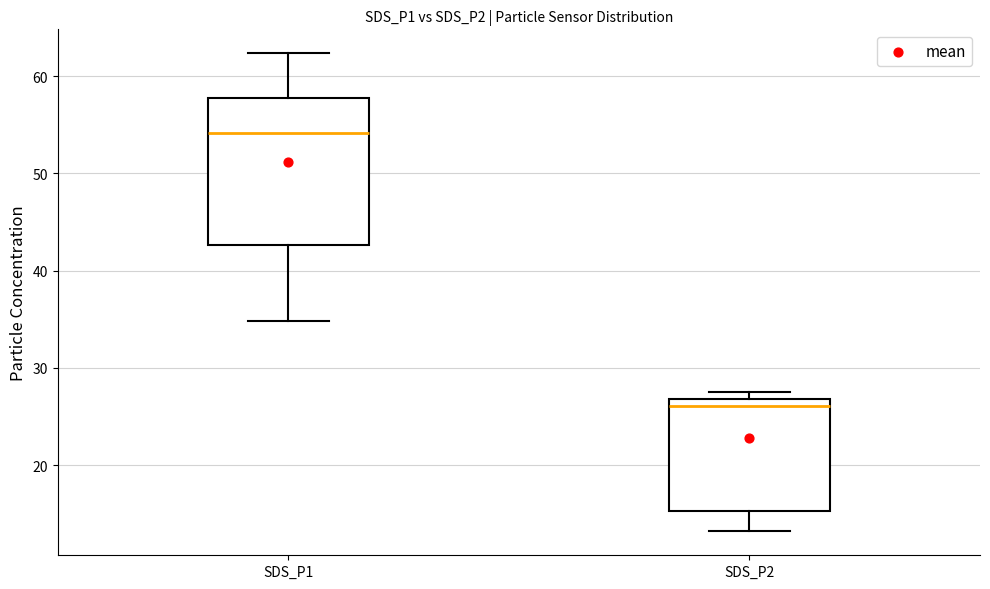

Reading left to right, transcribe this box plot: for each box, give where its median line is, the range the box spans, and where its two whiskers end, as read against the y-axis. The values are not printed on the chart, so give them approximately, as read against the axis.

SDS_P1: median 54, box 43 to 58, whiskers 35 to 62
SDS_P2: median 26, box 15 to 27, whiskers 13 to 28